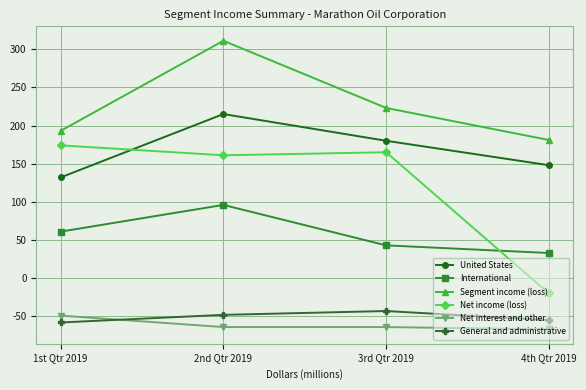

True or false: General and administrative has a value of -17 at 3rd Qtr 2019.

False